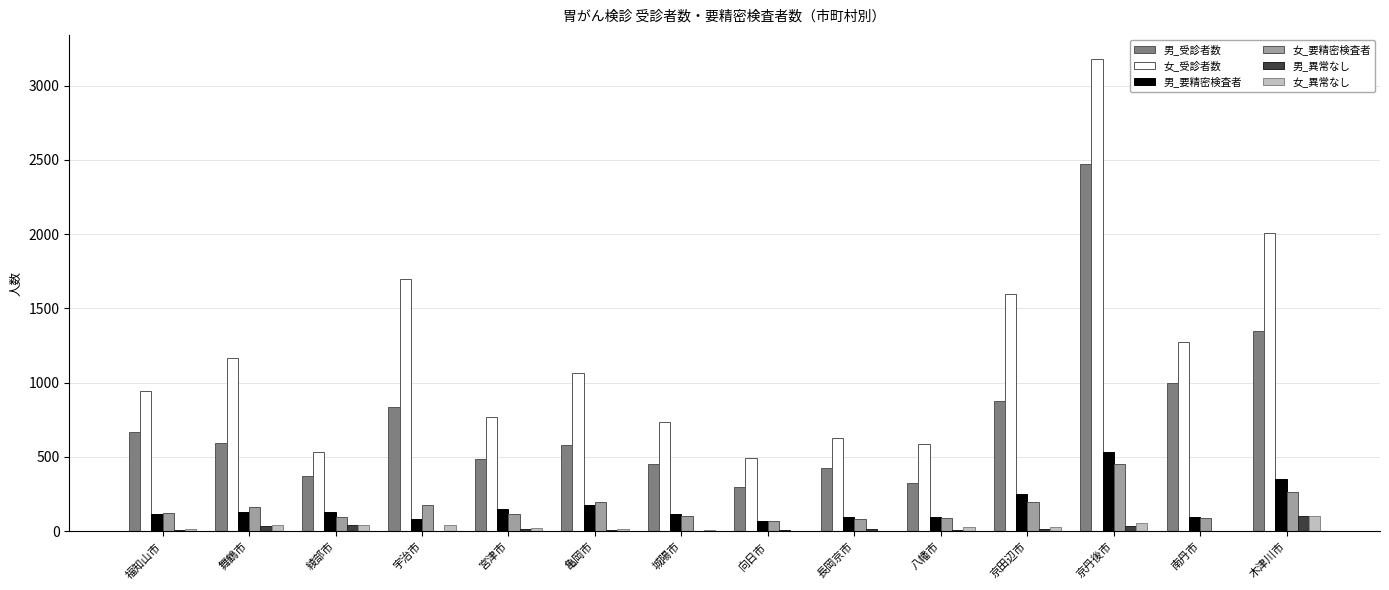

What is the sum of all 男_受診者数 values?

10739